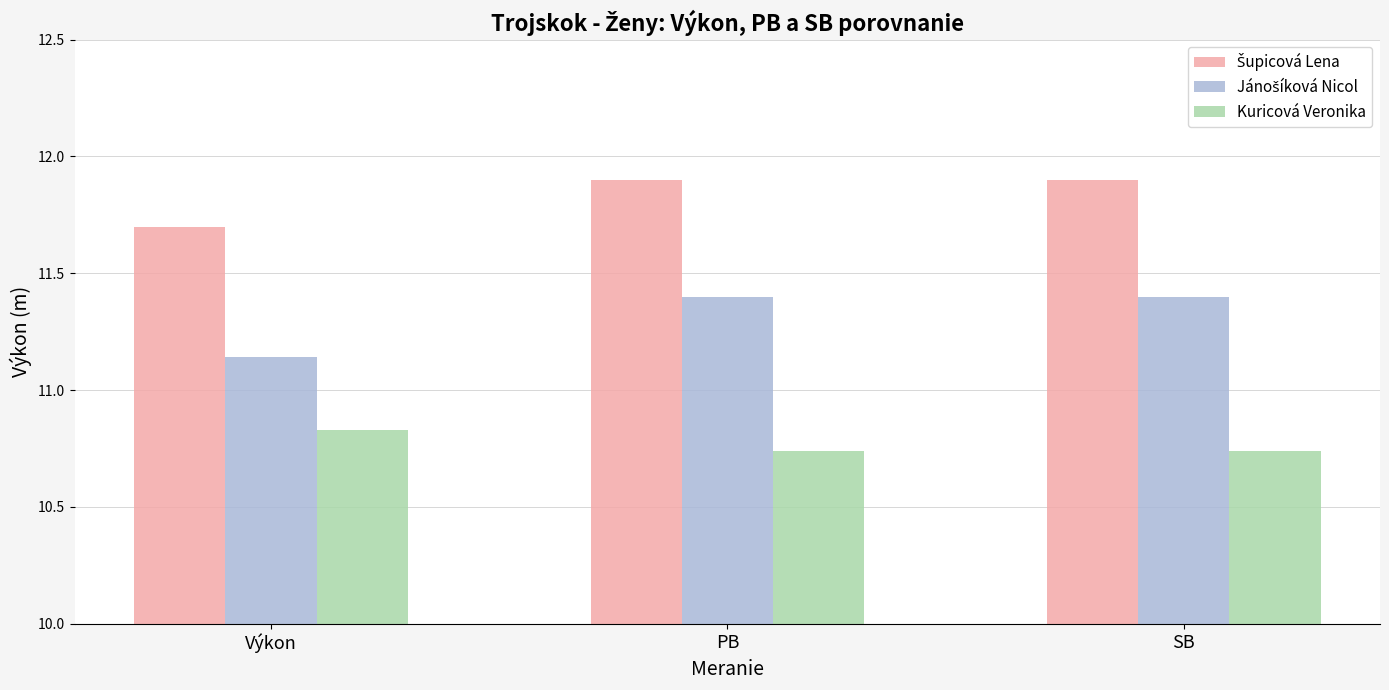

Is it true that Kuricová Veronika equals 7.4 at Výkon?

False